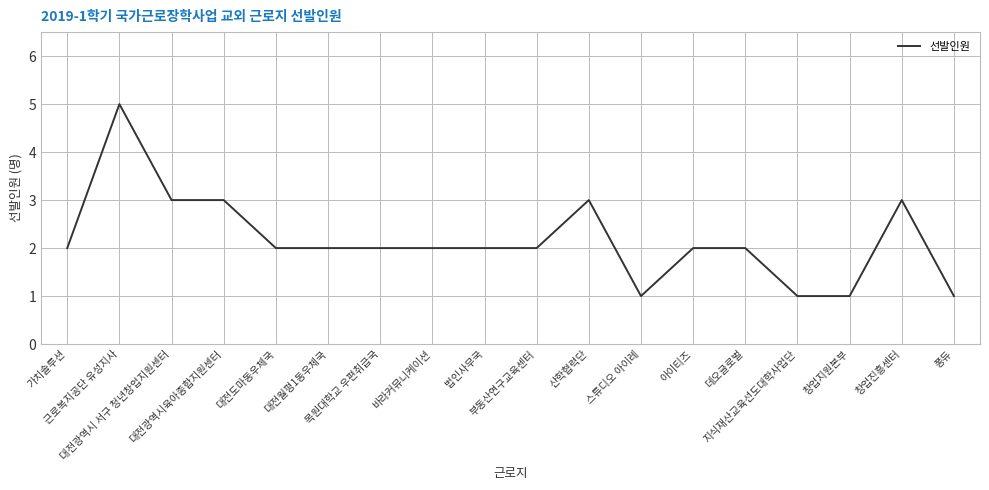

How many lines are shown in the chart?

1